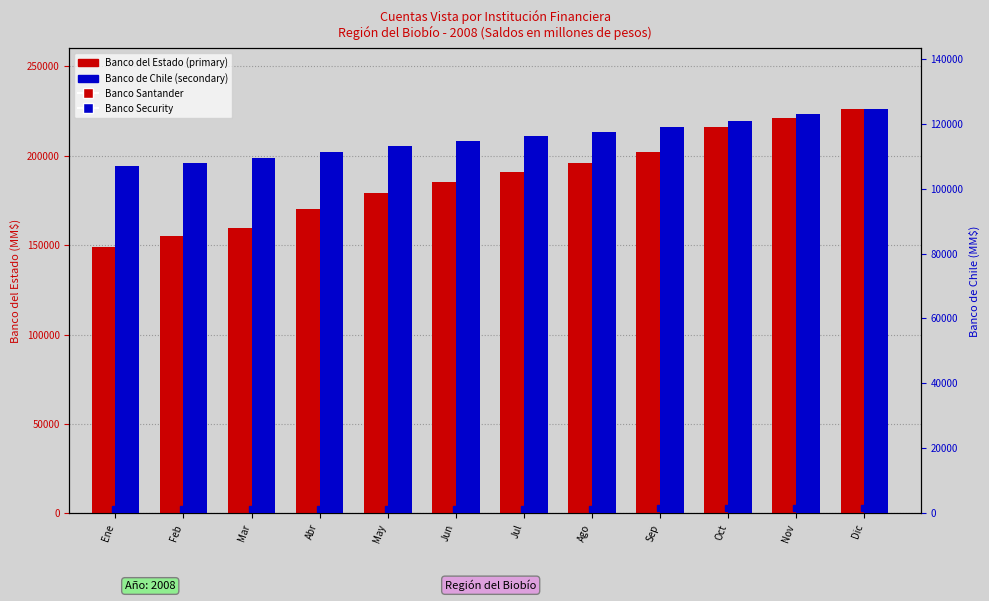

What is the average value of the Banco del Estado series?

187687